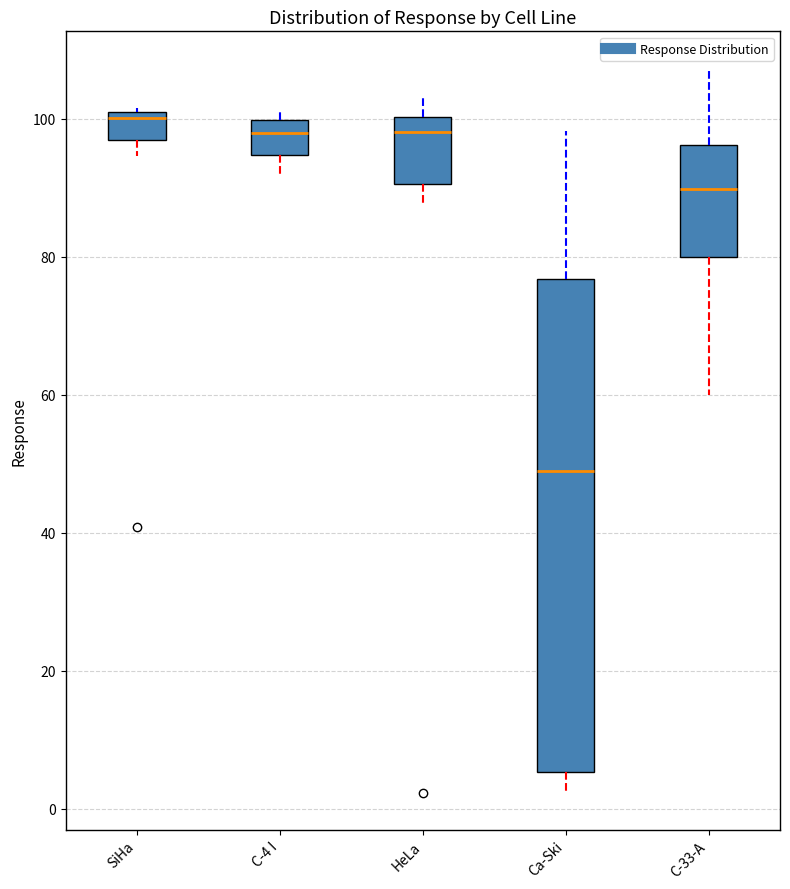

Which box has the lowest median line?

Ca-Ski